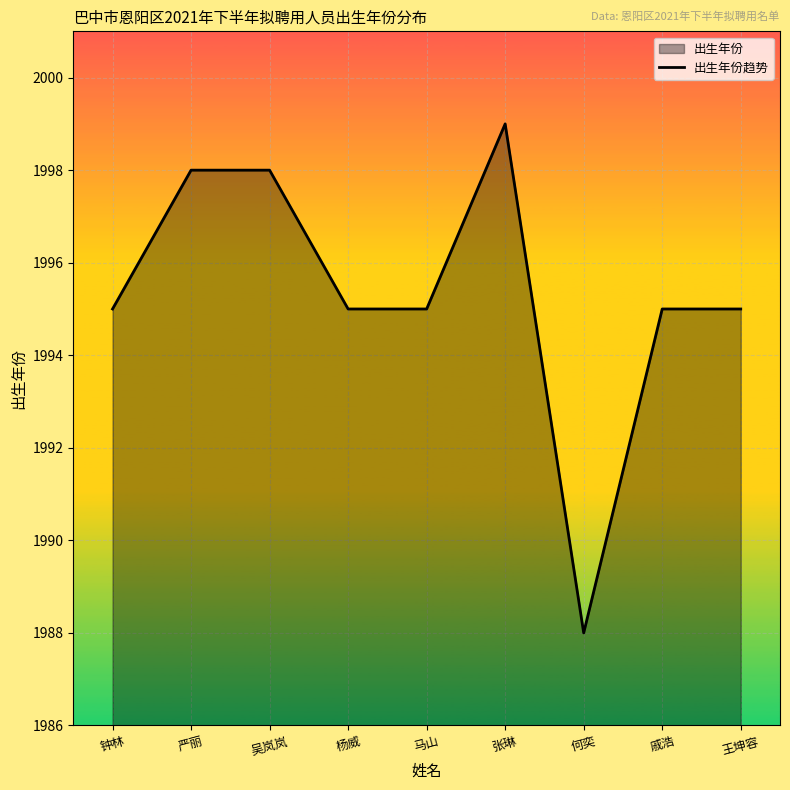

What is the value of the 8th point from the left?

1995